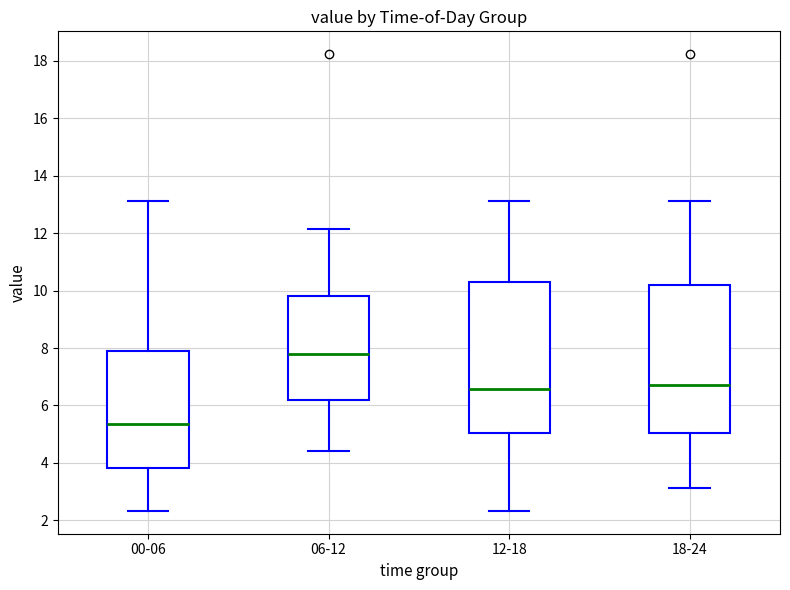

Reading left to right, read every box against the y-axis: the position of its median line, the range the box covers, and the ends of its whiskers. The values are not printed on the chart, so give them approximately, as read against the axis.

00-06: median 5.4, box 3.8 to 8.0, whiskers 2.4 to 13.2
06-12: median 7.8, box 6.2 to 9.8, whiskers 4.4 to 12.2
12-18: median 6.6, box 5.0 to 10.4, whiskers 2.4 to 13.2
18-24: median 6.8, box 5.0 to 10.2, whiskers 3.2 to 13.2